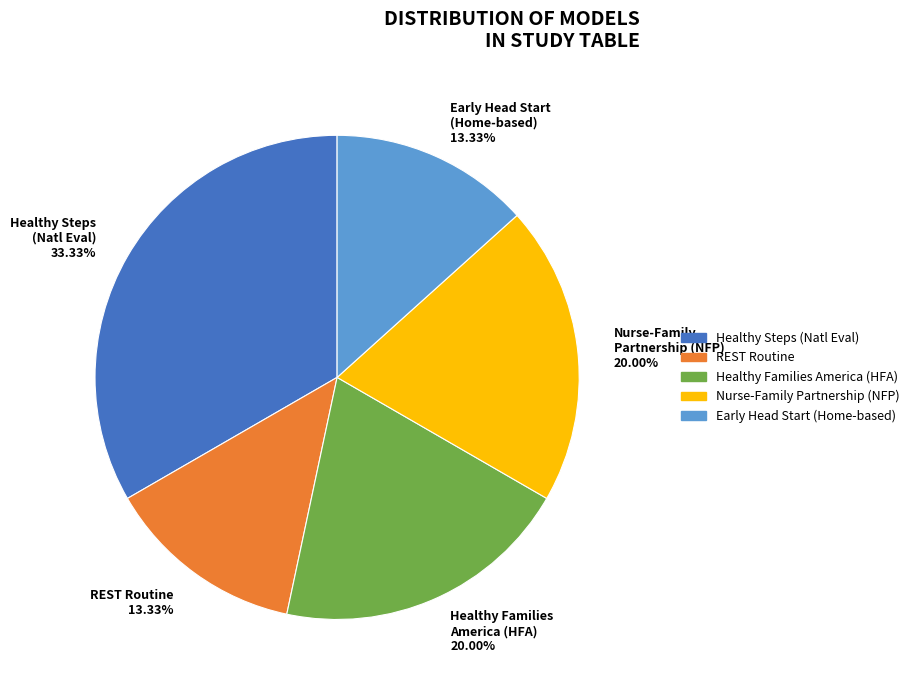

Do Healthy Steps (Natl Eval) and Healthy Families America (HFA) together represent more than half of the pie?

Yes